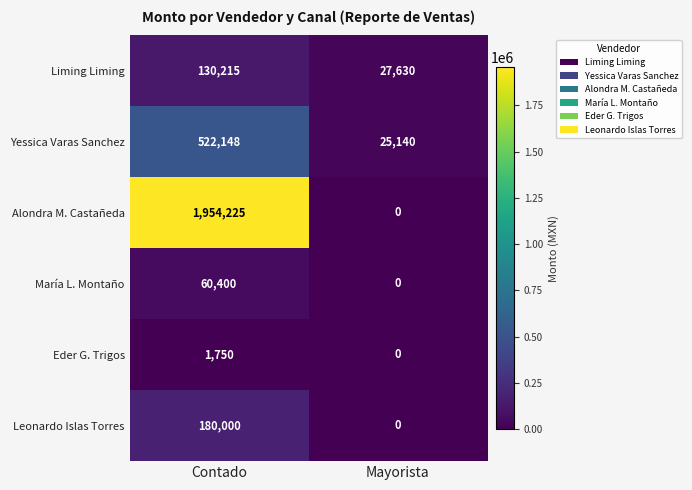

What is the maximum value for Leonardo Islas Torres?

180000